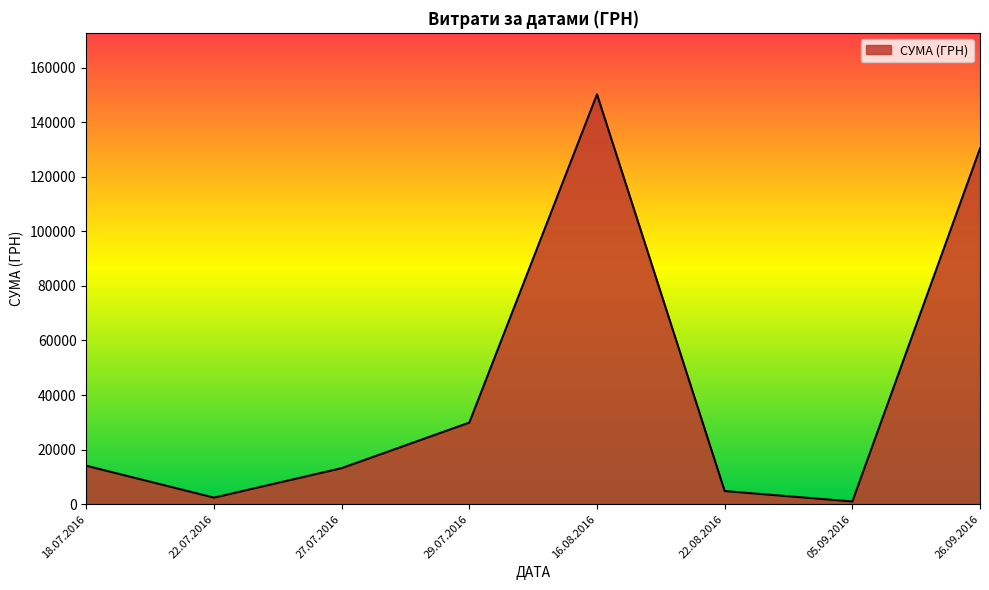

What is the difference between the maximum and minimum values?

149249.8